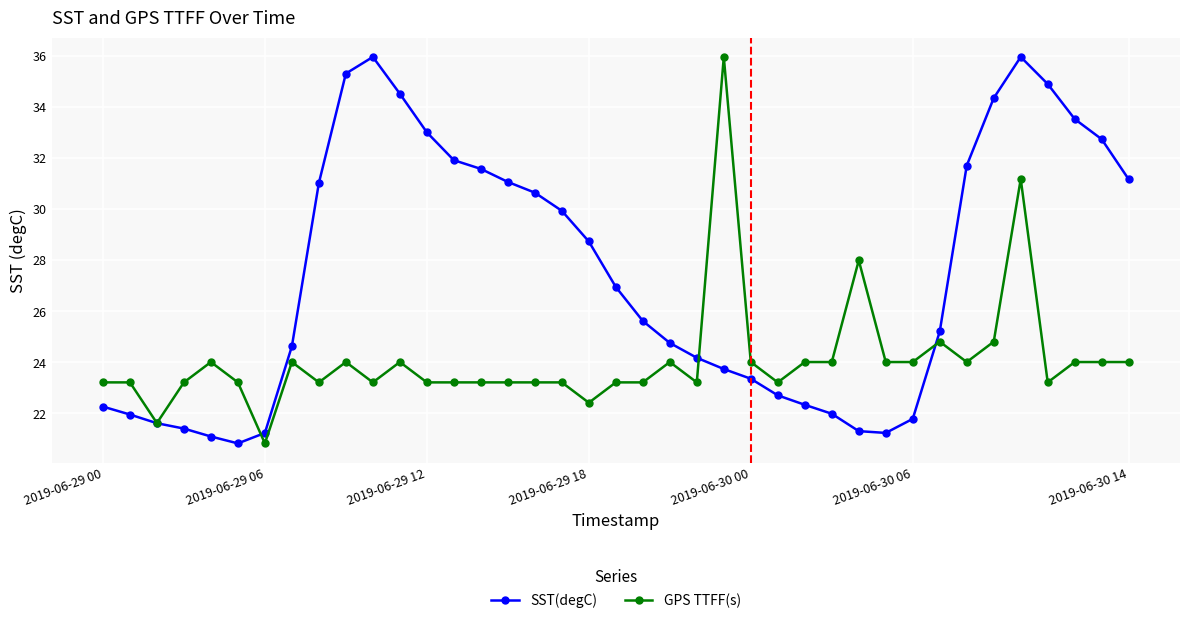

List the series in order of their overall mean, highest first.

SST(degC), GPS TTFF(s)